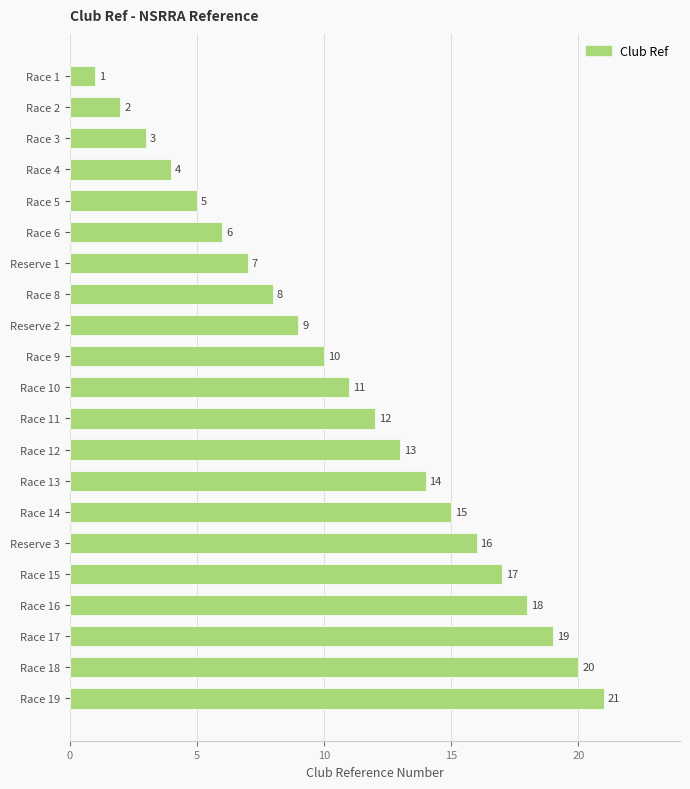

What is the average value?

11